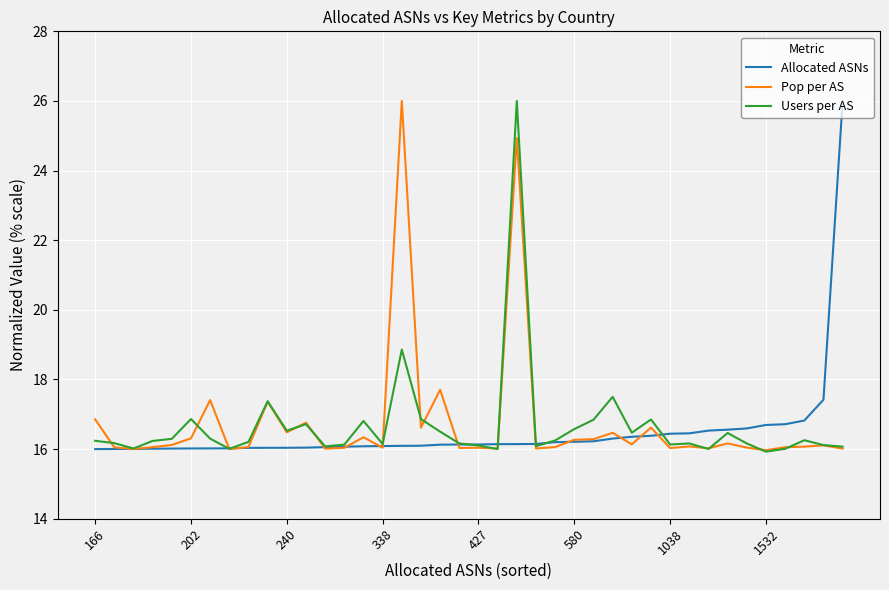

What is the maximum value for Users per AS?

26.0